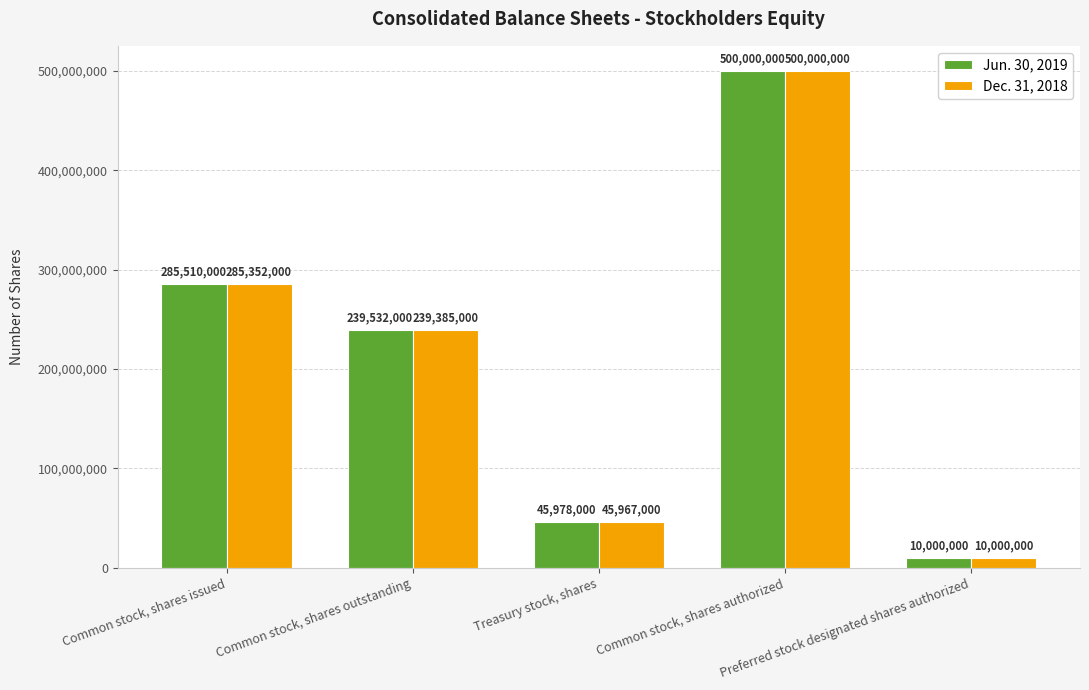

What is the value of the Jun. 30, 2019 bar at the 5th from the left?

10000000